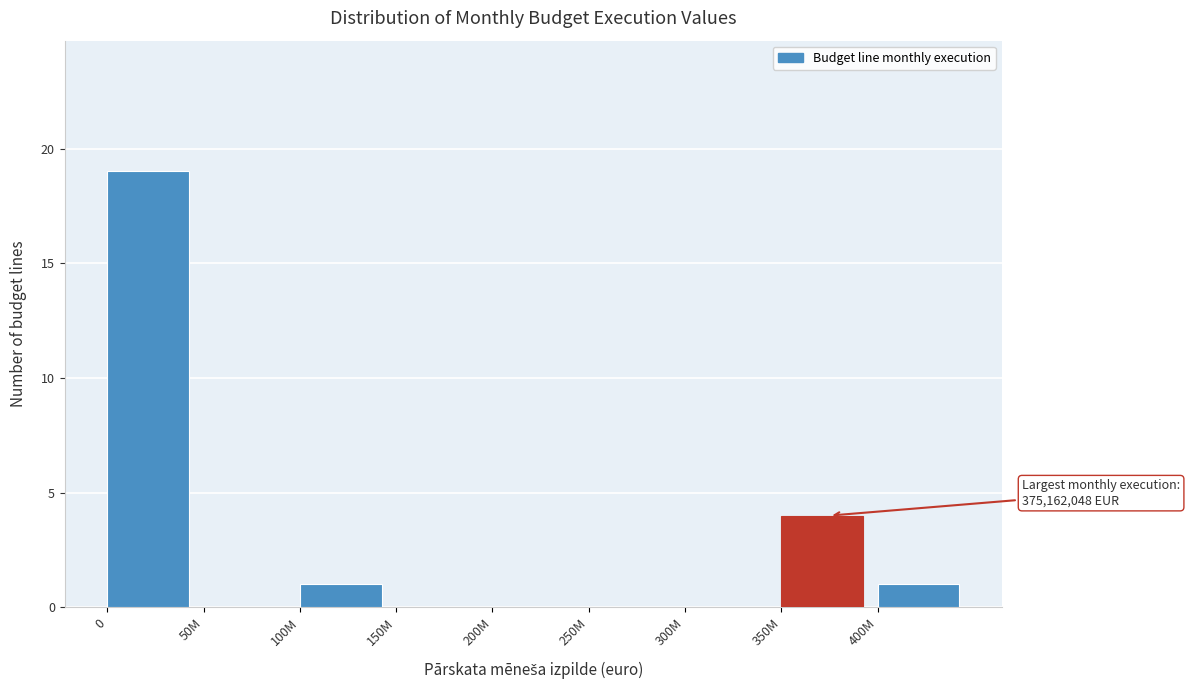

Reading left to right, transcribe all the data shown in this chart.

0=19	50M=0	100M=1	150M=0	200M=0	250M=0	300M=0	350M=4	400M=1